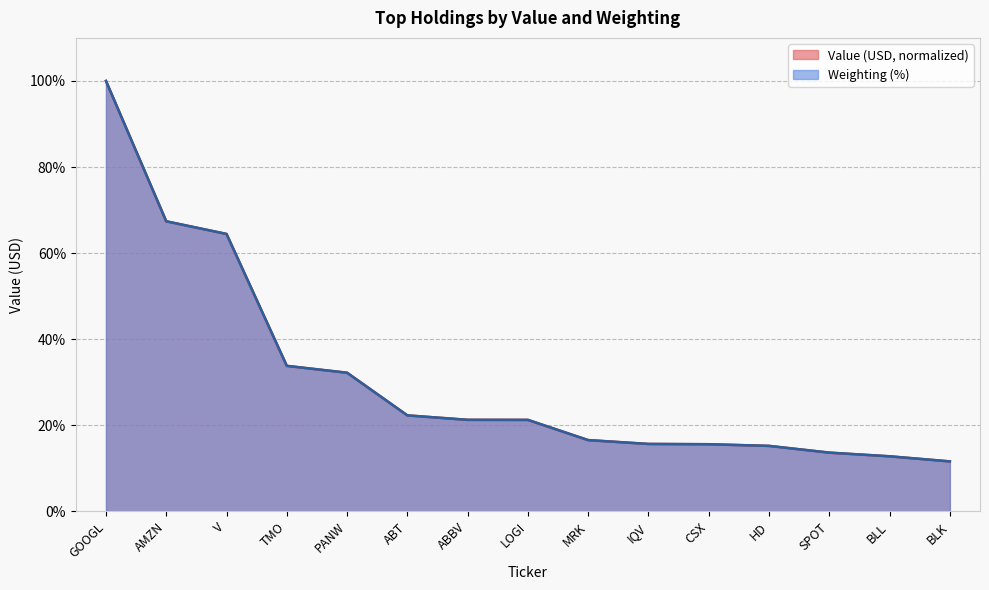

Is it true that Weighting (%) equals 21.3 at LOGI?

True